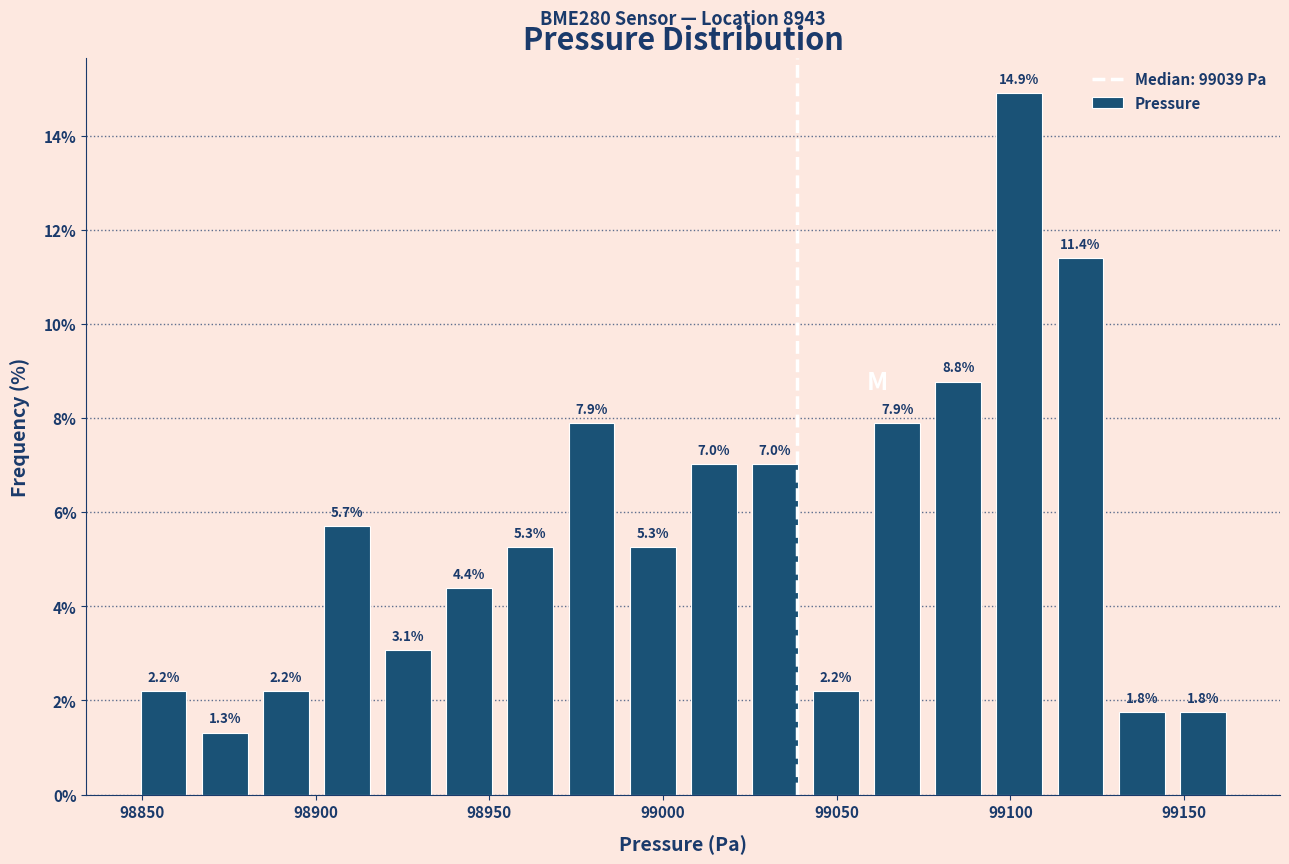

Around what value on the x-axis is the tallest bar? Give the approximate position of its centre, as read against the axis.

99105